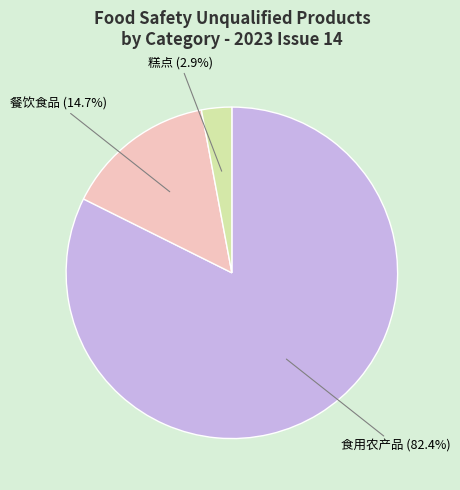

How many slices are in this pie chart?

3